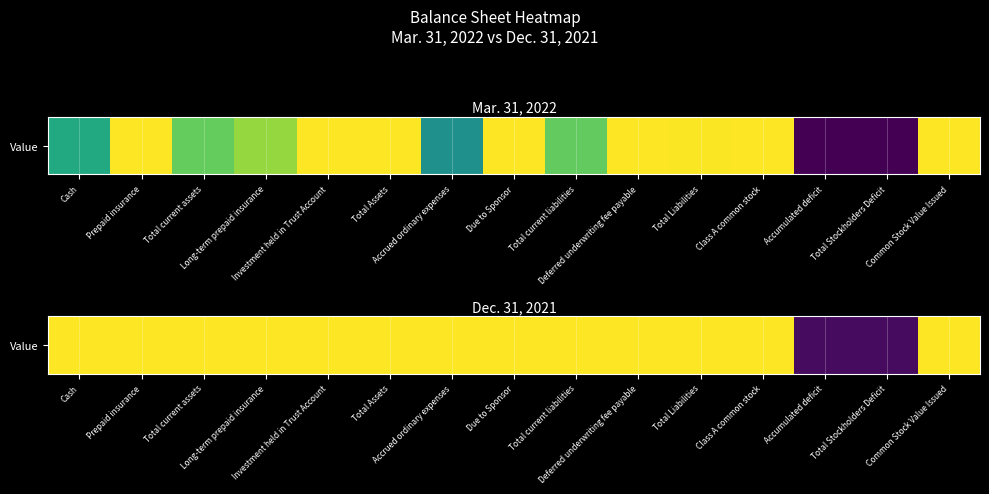

The chart shows a value of 1.0 at Total Assets. True or false?

True